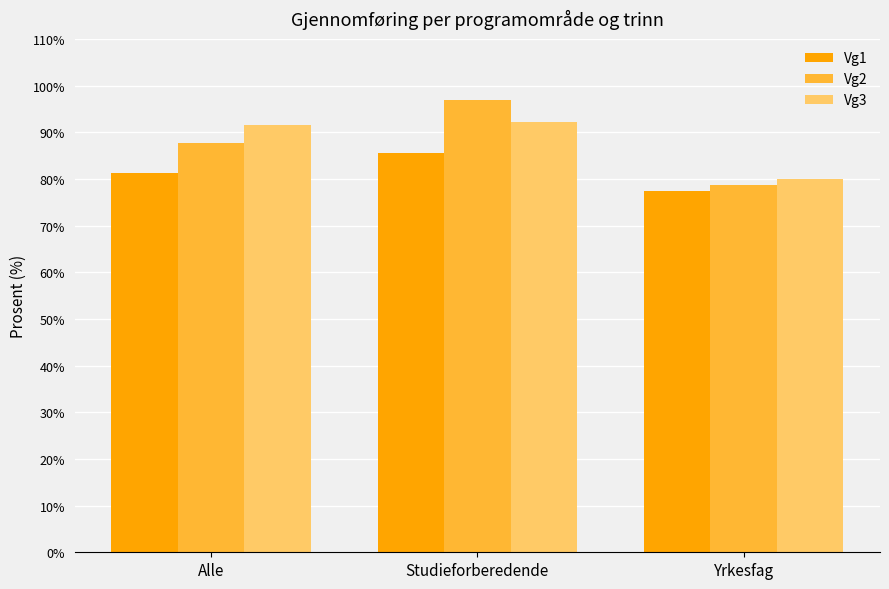

What is the sum of the Vg1 values at Alle and Yrkesfag?

158.7